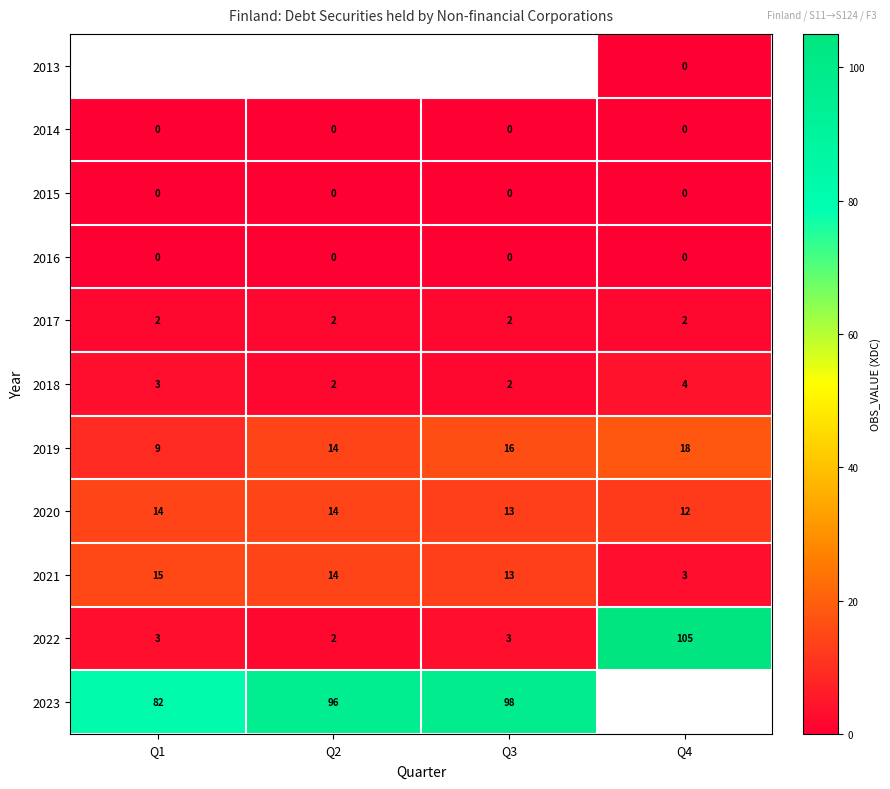

The value of 2019 at Q3 is 27. True or false?

False